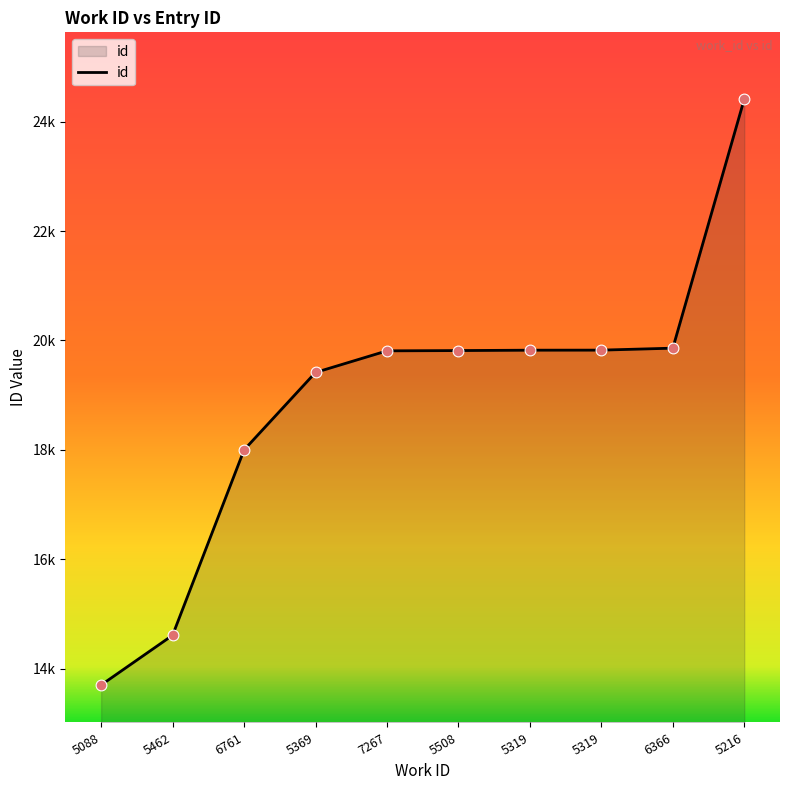

Between 5216 and 6761, which is larger?

5216